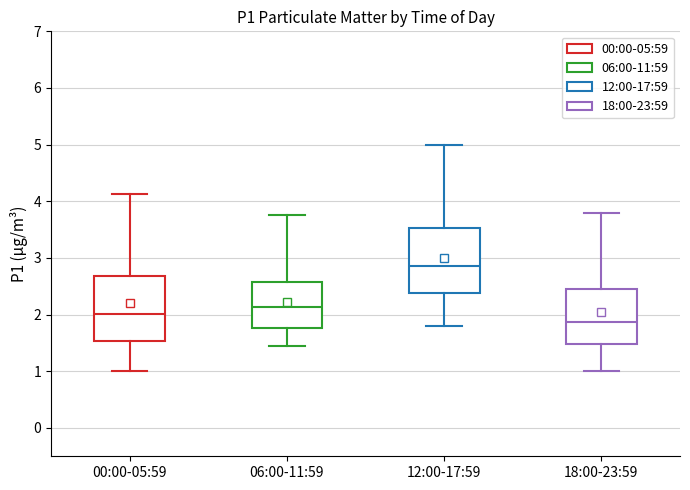

Reading left to right, transcribe this box plot: for each box, give where its median line is, the range the box spans, and where its two whiskers end, as read against the y-axis. The values are not printed on the chart, so give them approximately, as read against the axis.

00:00-05:59: median 2.0, box 1.5 to 2.7, whiskers 1.0 to 4.1
06:00-11:59: median 2.1, box 1.8 to 2.6, whiskers 1.5 to 3.8
12:00-17:59: median 2.9, box 2.4 to 3.5, whiskers 1.8 to 5.0
18:00-23:59: median 1.9, box 1.5 to 2.5, whiskers 1.0 to 3.8